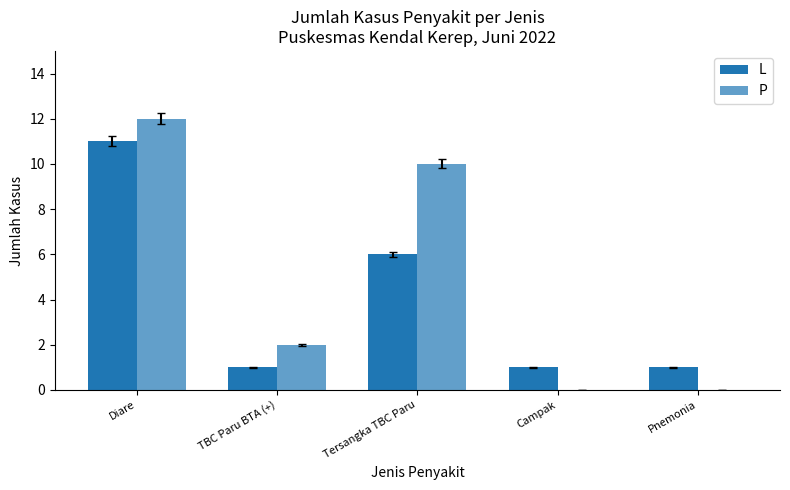

Reading left to right, list all the values displayed in this chart.

L: 11	1	6	1	1
P: 12	2	10	0	0